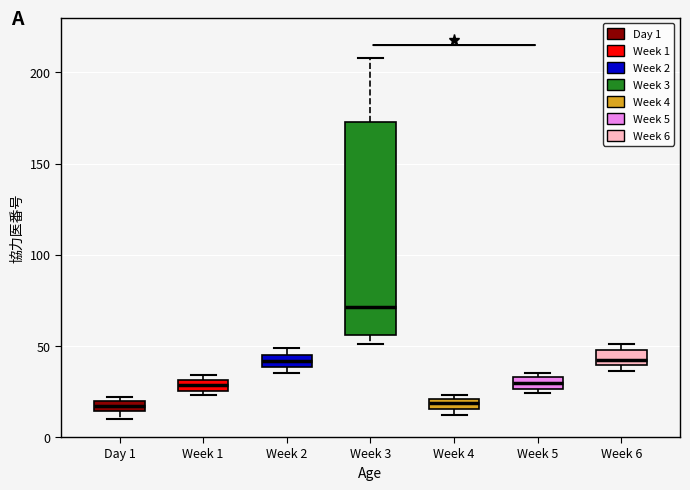

Which box is the tallest, from its lower edge to its upper edge?

Week 3